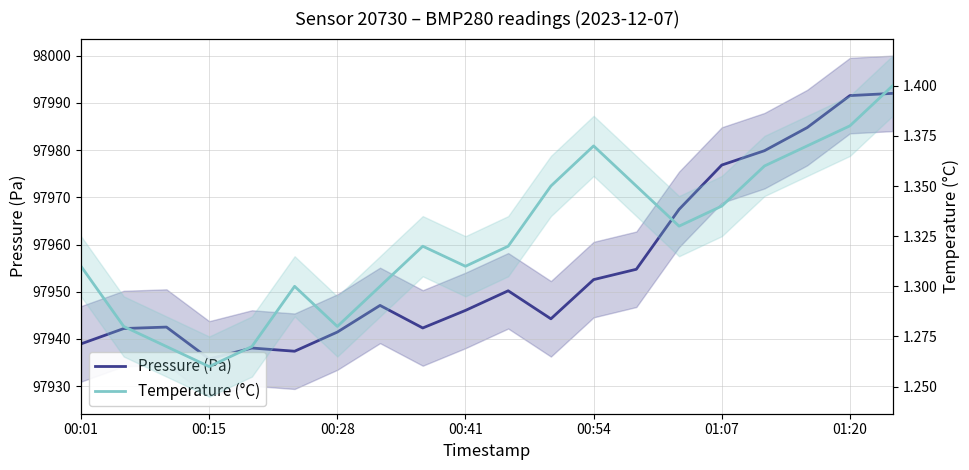

Is the value of Temperature (°C) at 00:28 greater than the value of Pressure (Pa) at 00:15?

No